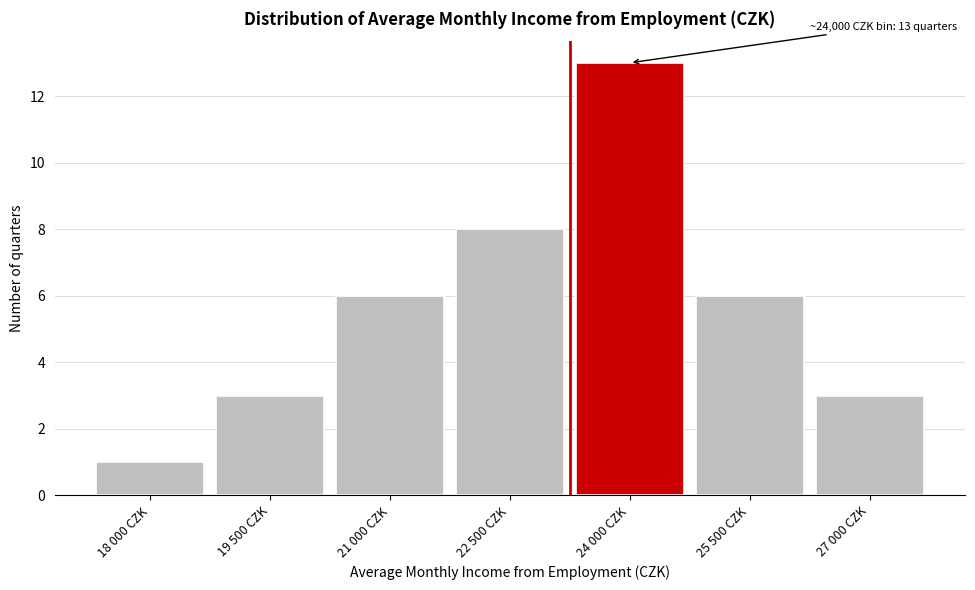

Reading left to right, extract all data points from this chart.

18 000 CZK=1	19 500 CZK=3	21 000 CZK=6	22 500 CZK=8	24 000 CZK=13	25 500 CZK=6	27 000 CZK=3